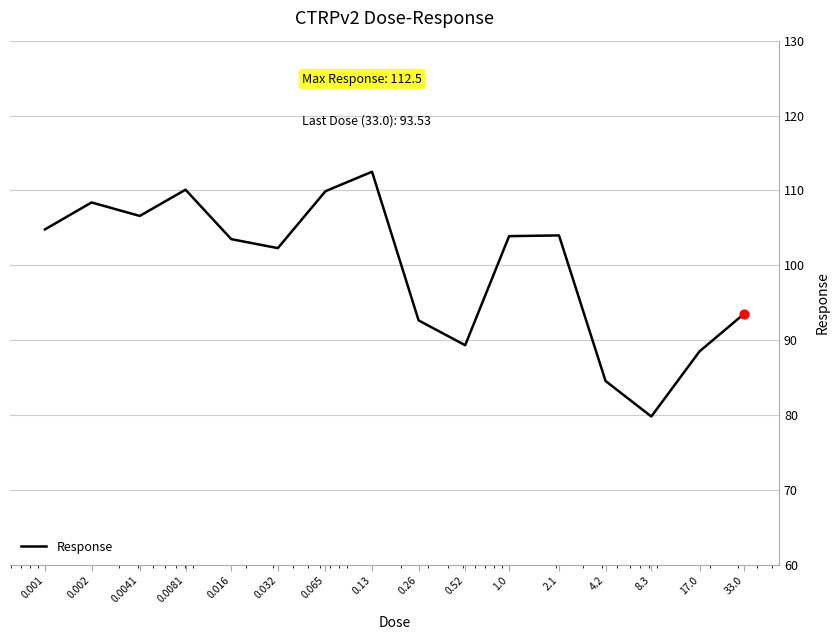

What is the smallest value displayed?

79.8